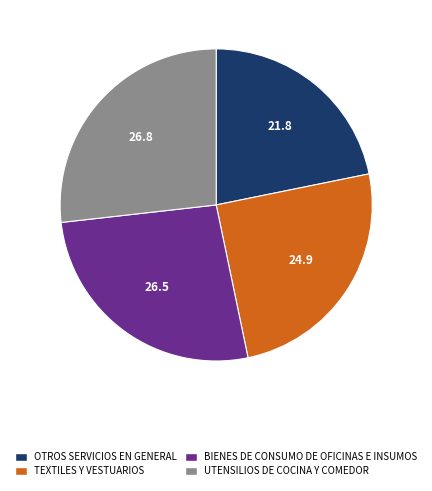

Combined, do OTROS SERVICIOS EN GENERAL and BIENES DE CONSUMO DE OFICINAS E INSUMOS account for over 50%?

No